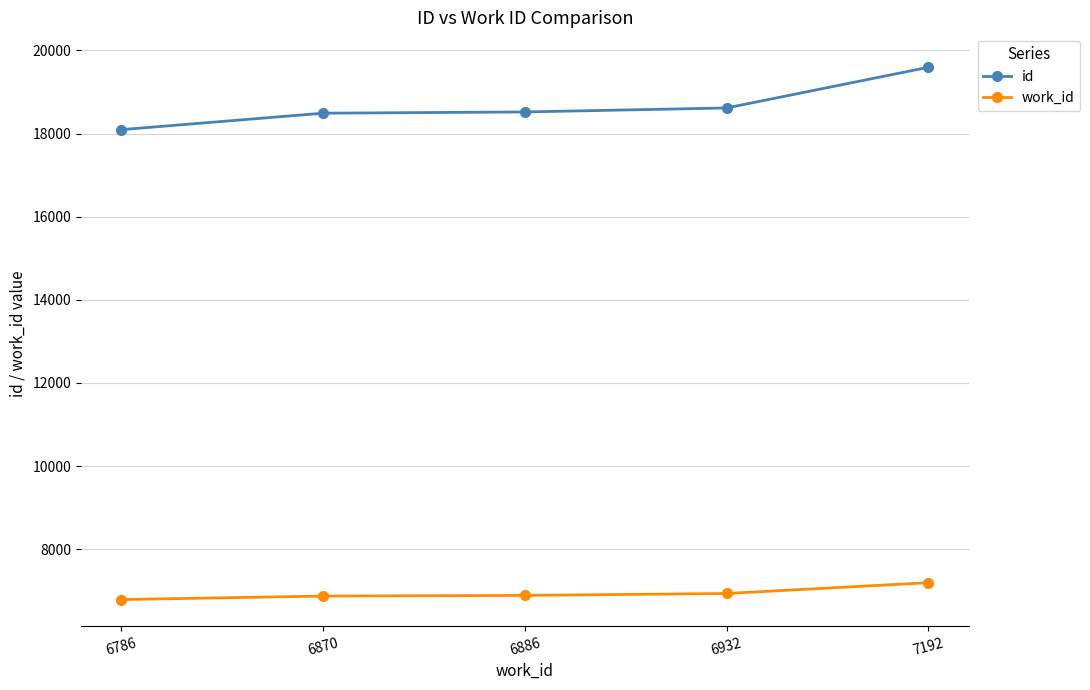

What is the value of the id point at the 2nd from the left?

18491